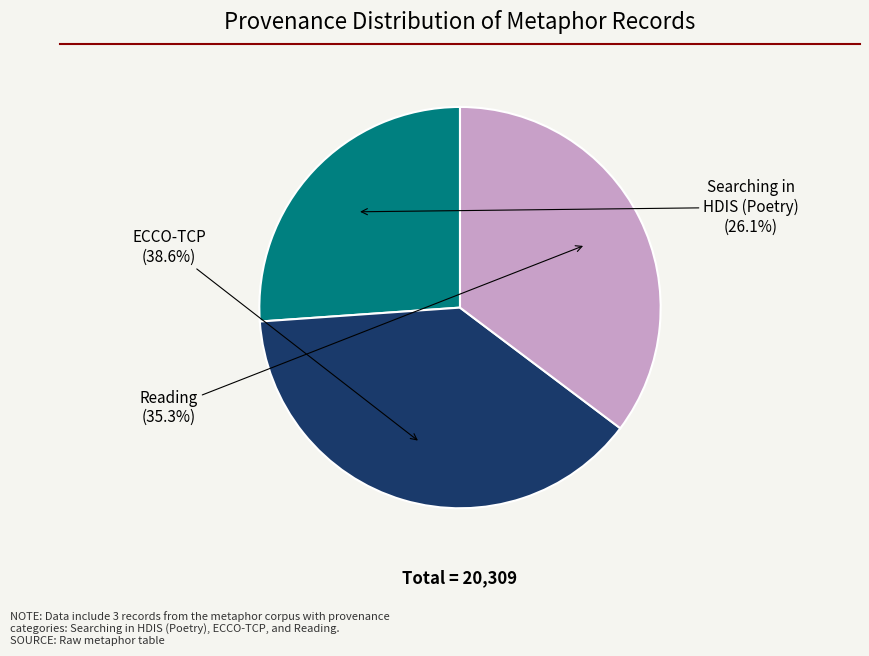

Combined, what portion of the pie is Reading and ECCO-TCP?

73.9%